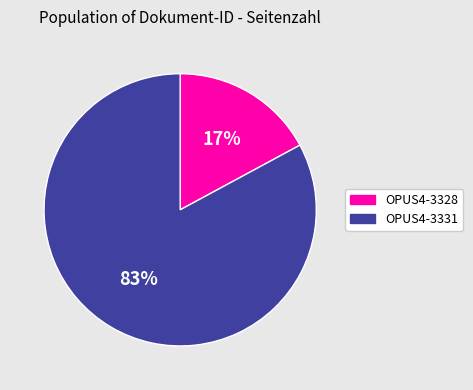

What is the largest slice in the pie chart?

OPUS4-3331